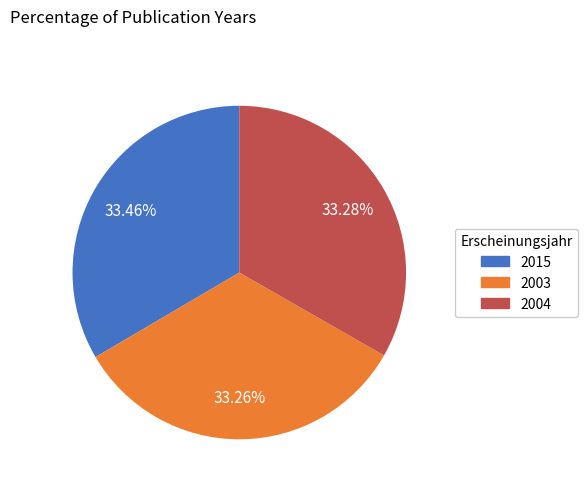

How many segments does this pie chart have?

3